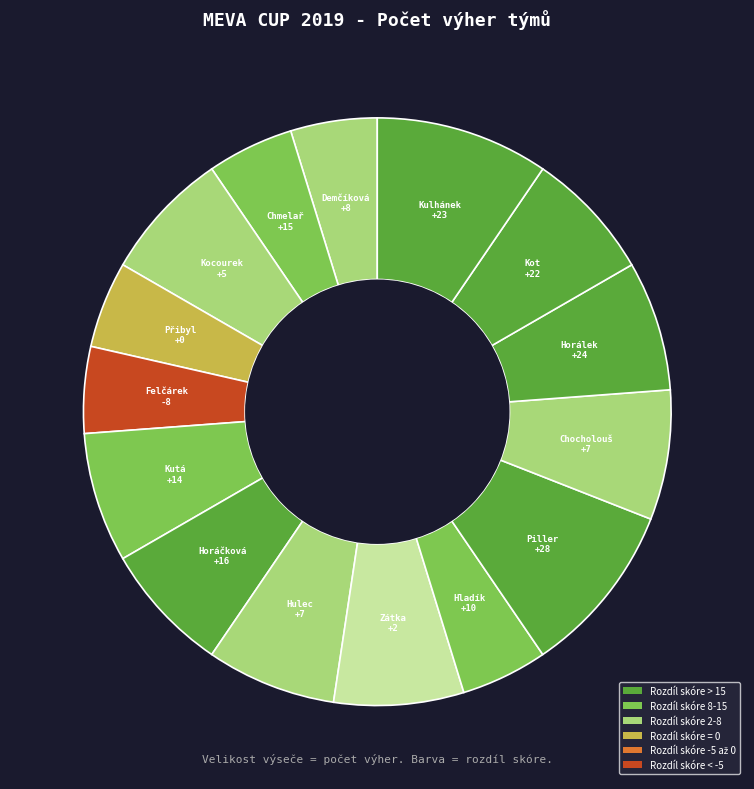

True or false: Kulhánek accounts for 10% of the total.

True